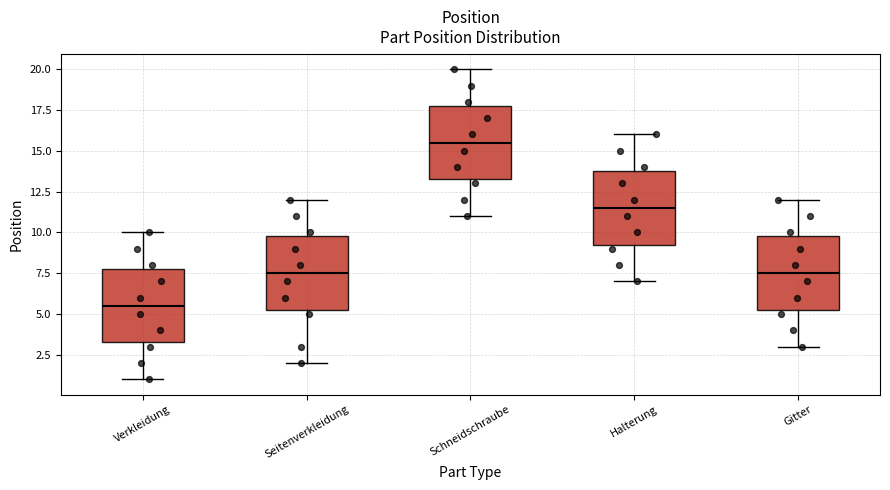

Reading left to right, transcribe this box plot: for each box, give where its median line is, the range the box spans, and where its two whiskers end, as read against the y-axis. The values are not printed on the chart, so give them approximately, as read against the axis.

Verkleidung: median 5.5, box 3.5 to 8.0, whiskers 1.0 to 10.0
Seitenverkleidung: median 7.5, box 5.5 to 10.0, whiskers 2.0 to 12.0
Schneidschraube: median 15.5, box 13.5 to 18.0, whiskers 11.0 to 20.0
Halterung: median 11.5, box 9.5 to 14.0, whiskers 7.0 to 16.0
Gitter: median 7.5, box 5.5 to 10.0, whiskers 3.0 to 12.0